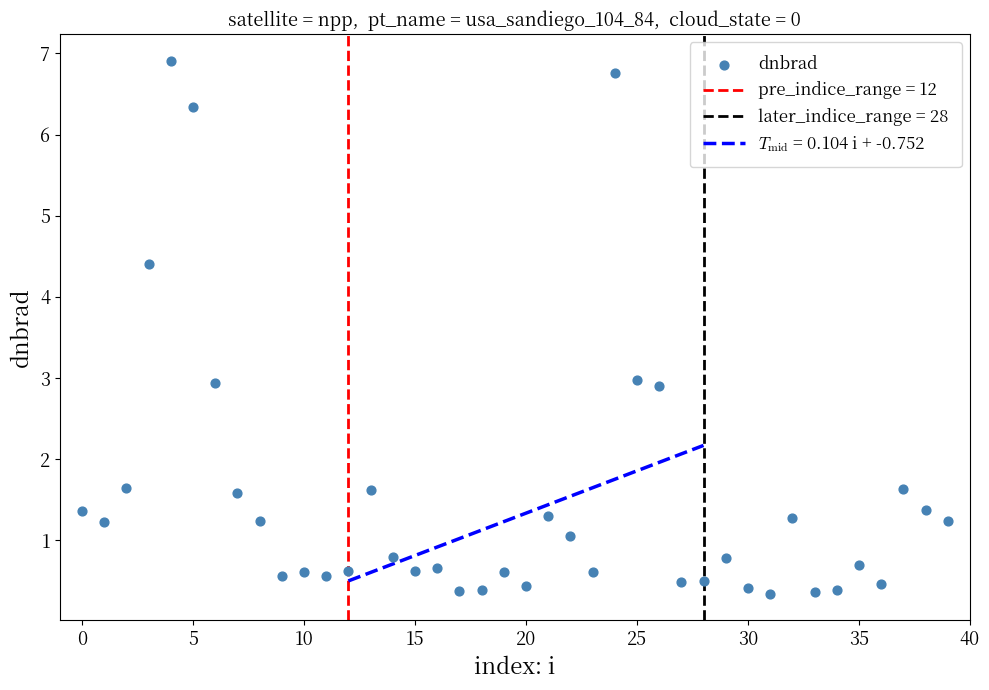

What is the range of Y values (max minus min)?

6.6